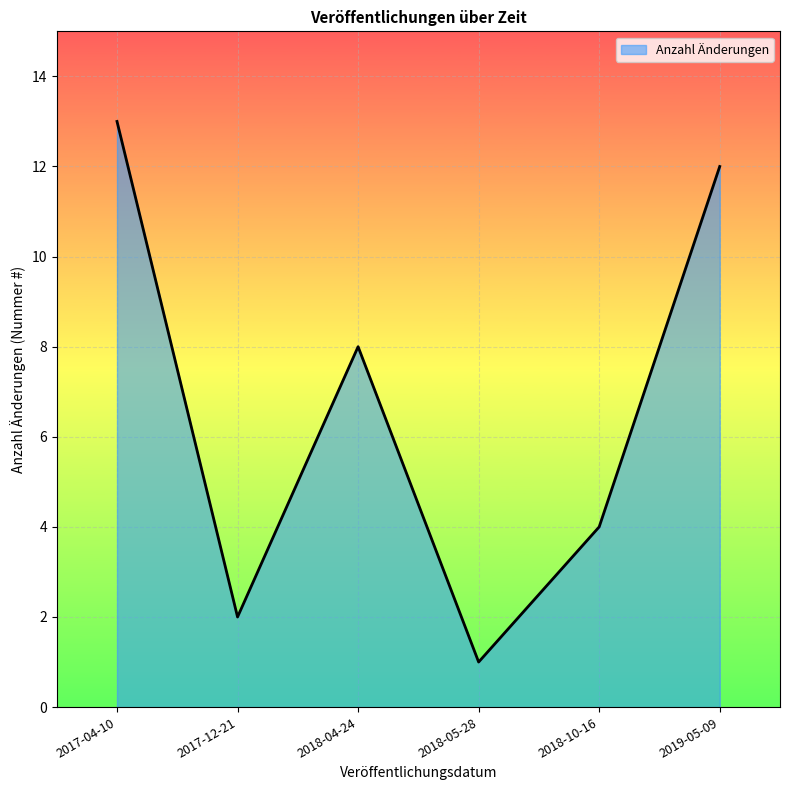

What is the ratio of the value at 2018-10-16 to the value at 2018-05-28?

4.0